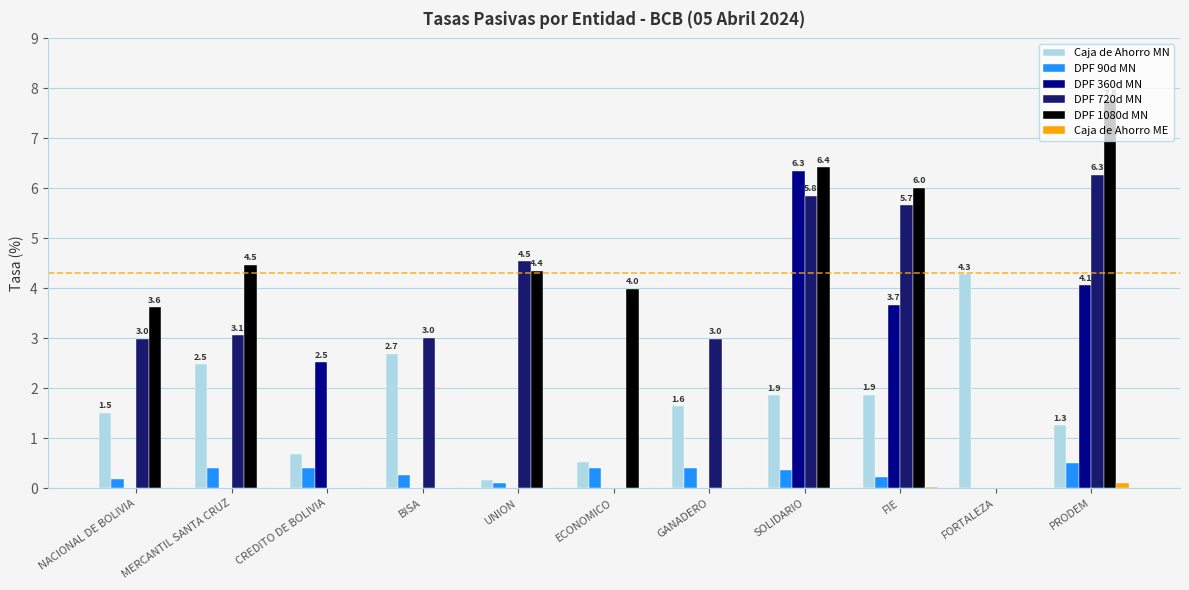

At which label does Caja de Ahorro MN reach its peak?

FORTALEZA